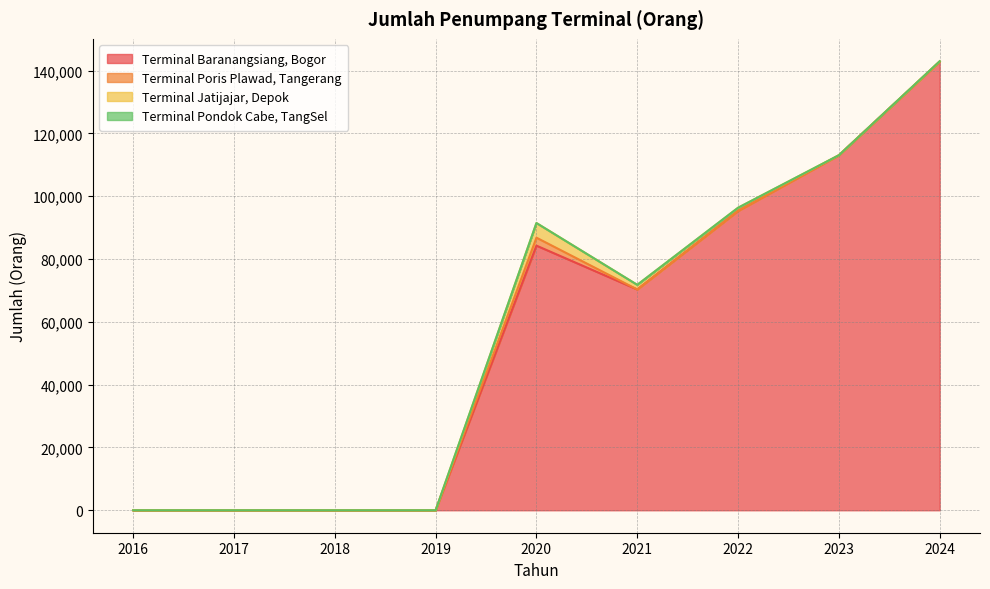

Does the chart display data point markers on the line(s)?

No